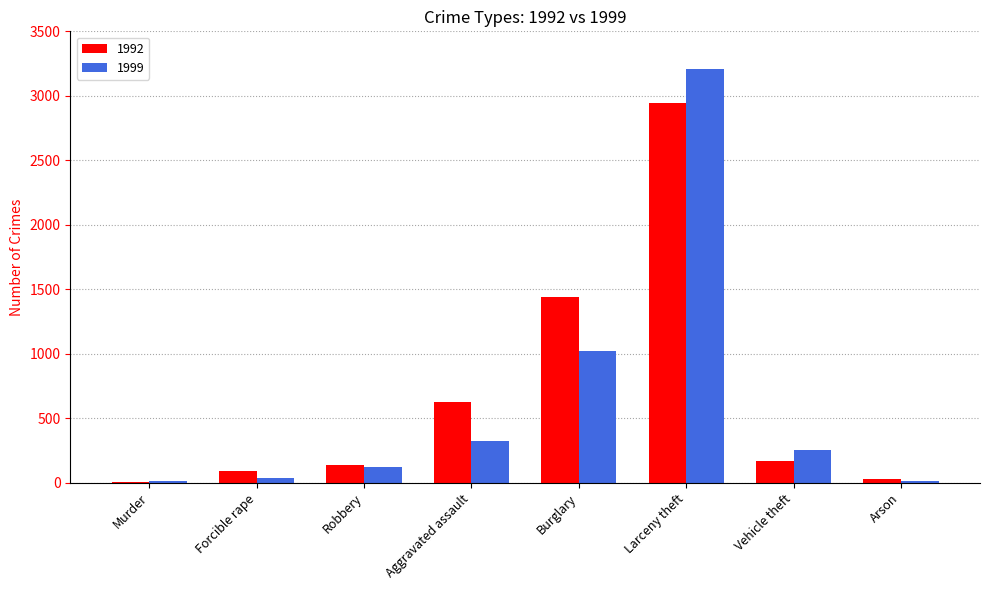

What are all the series names shown in the legend?

1992, 1999